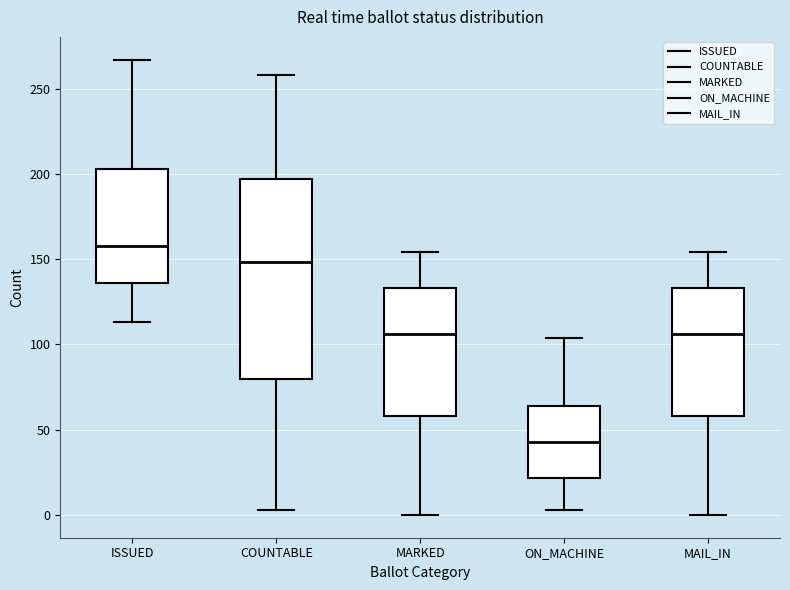

Which box is the tallest, from its lower edge to its upper edge?

COUNTABLE